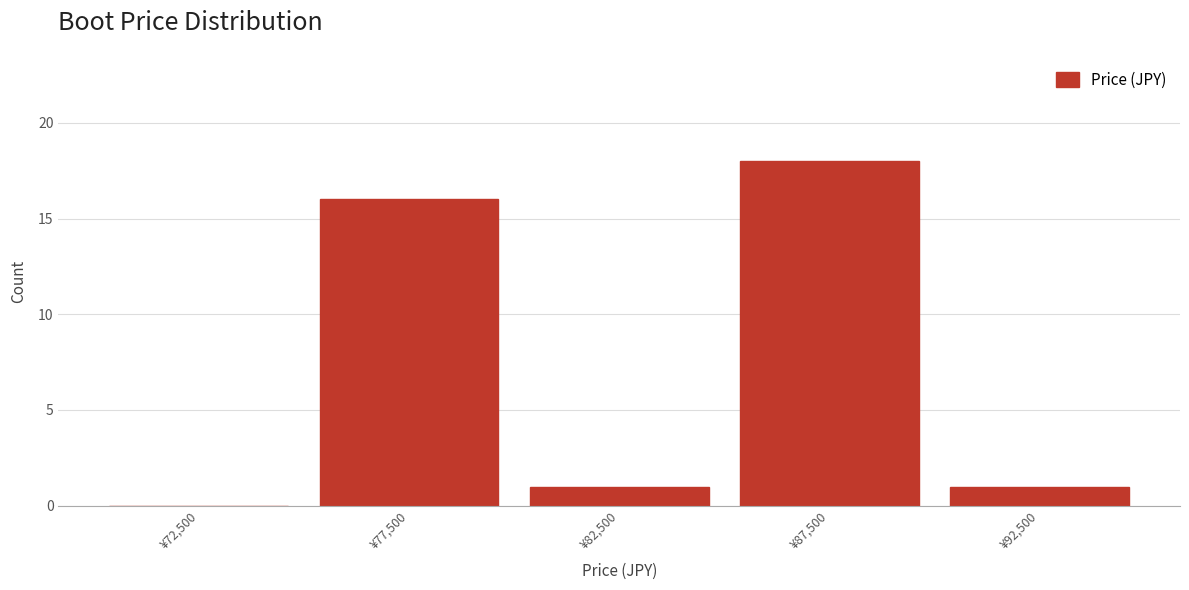

Reading left to right, list every bar in this chart as the range it spans on the x-axis followed by its height. The values are not printed on the chart, so give them approximately, as read against the axis.

70000 to 75000: 0
75000 to 80000: 16
80000 to 85000: 1
85000 to 90000: 18
90000 to 95000: 1